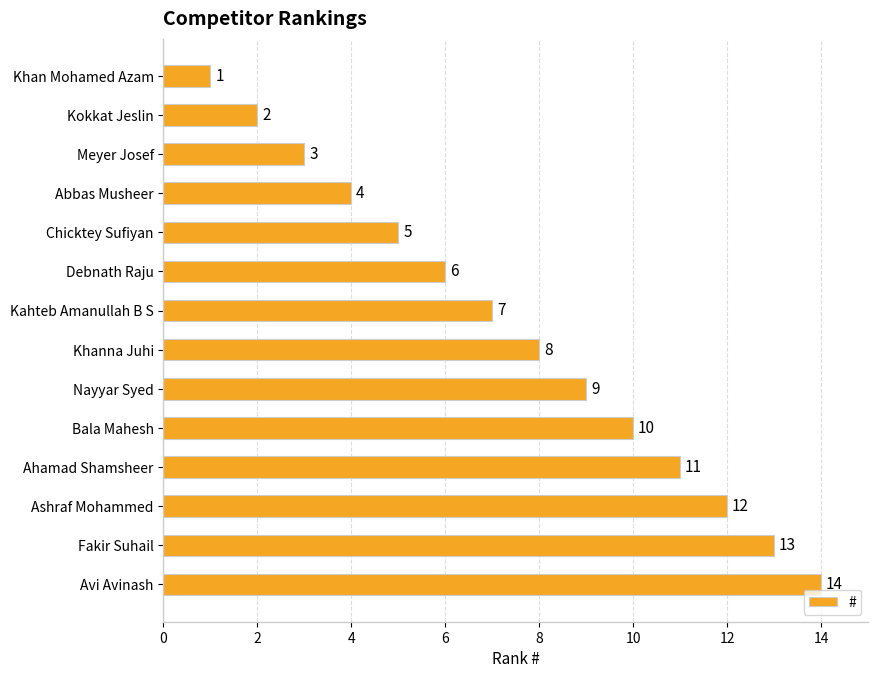

Which has a higher value, Ahamad Shamsheer or Bala Mahesh?

Ahamad Shamsheer